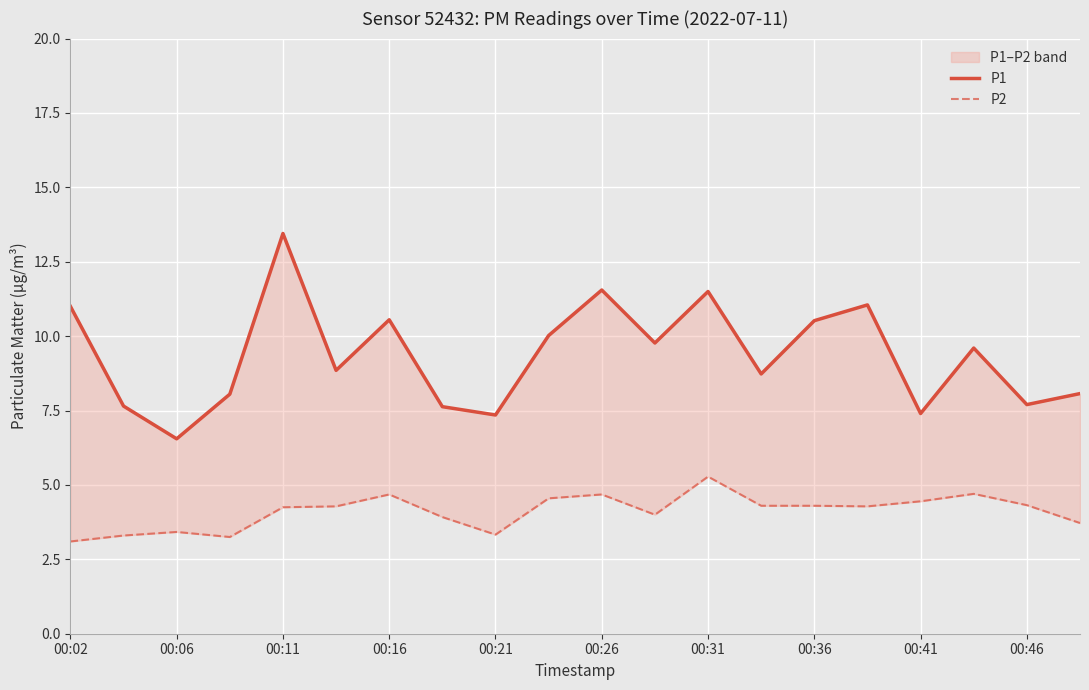

True or false: P1 and P2 intersect in this chart.

False